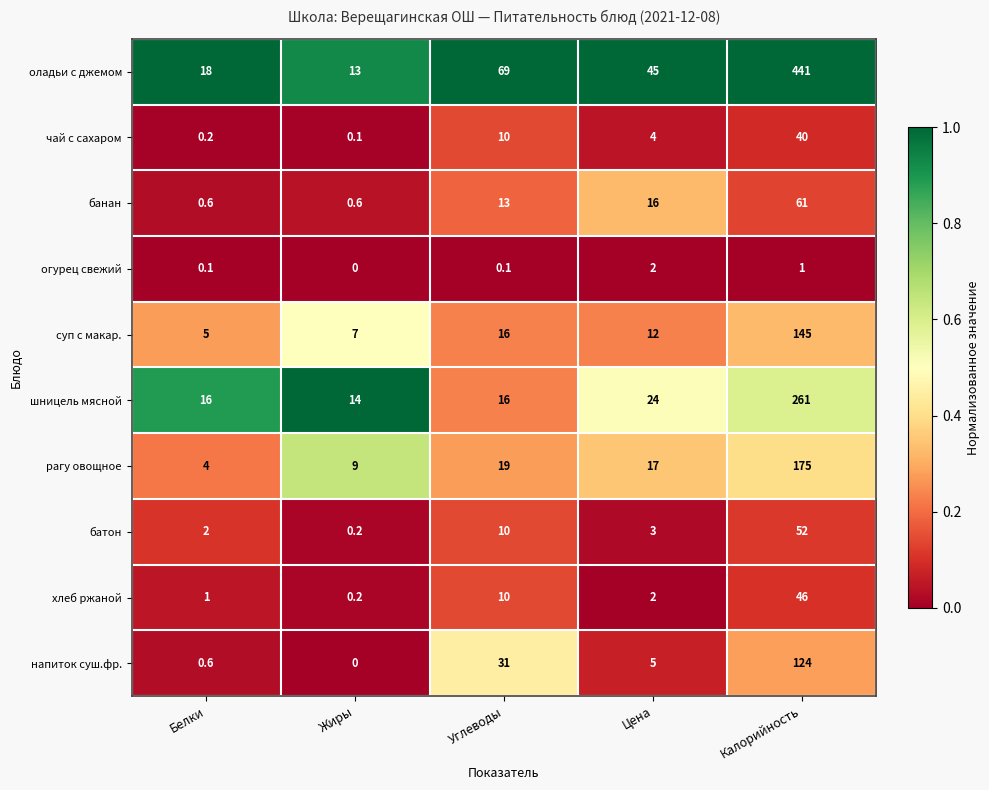

List the series in order of their peak value, lowest first.

огурец свежий, чай с сахаром, хлеб ржаной, батон, банан, напиток суш.фр., суп с макар., рагу овощное, шницель мясной, оладьи с джемом